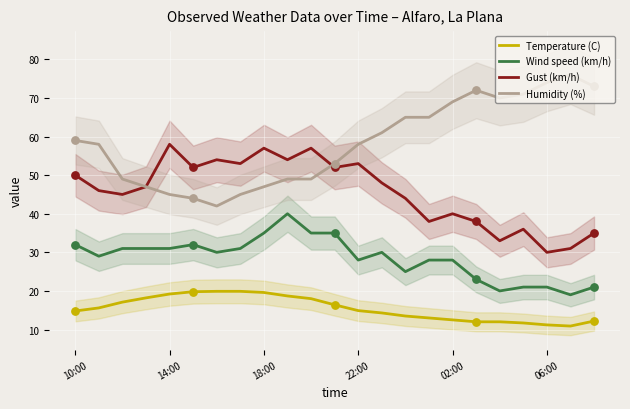

At how many categories does at least one series exceed 27?

23